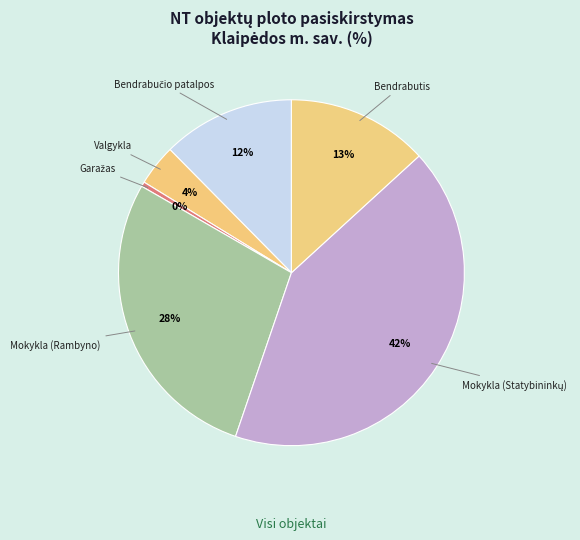

What percentage is the Valgykla slice, to the nearest percent?

4%